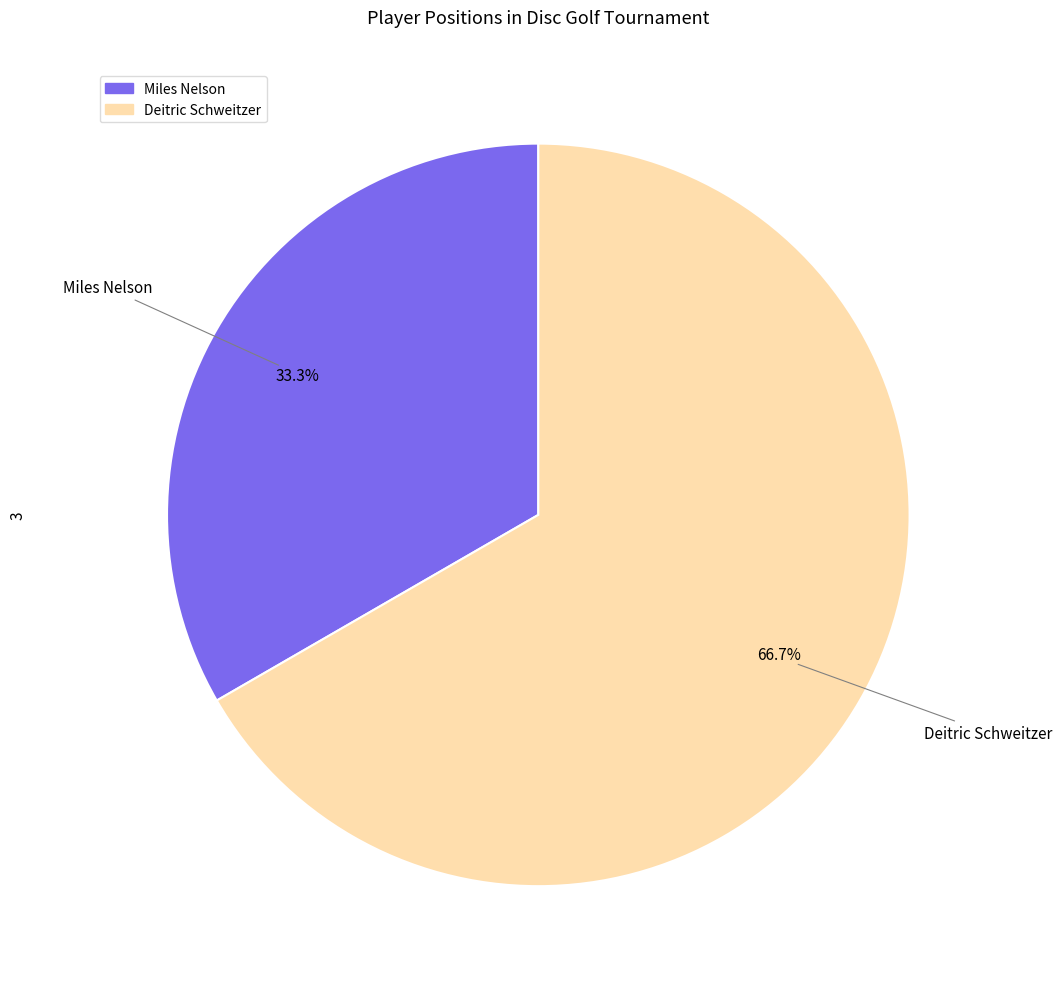

Between Miles Nelson and Deitric Schweitzer, which is larger?

Deitric Schweitzer